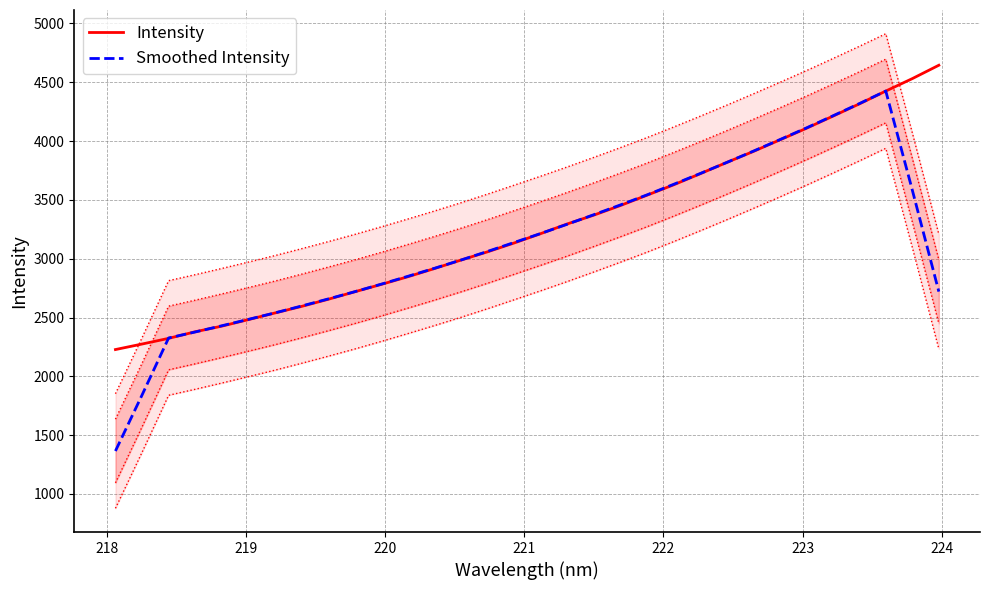

What is the minimum value for Intensity?

2227.7